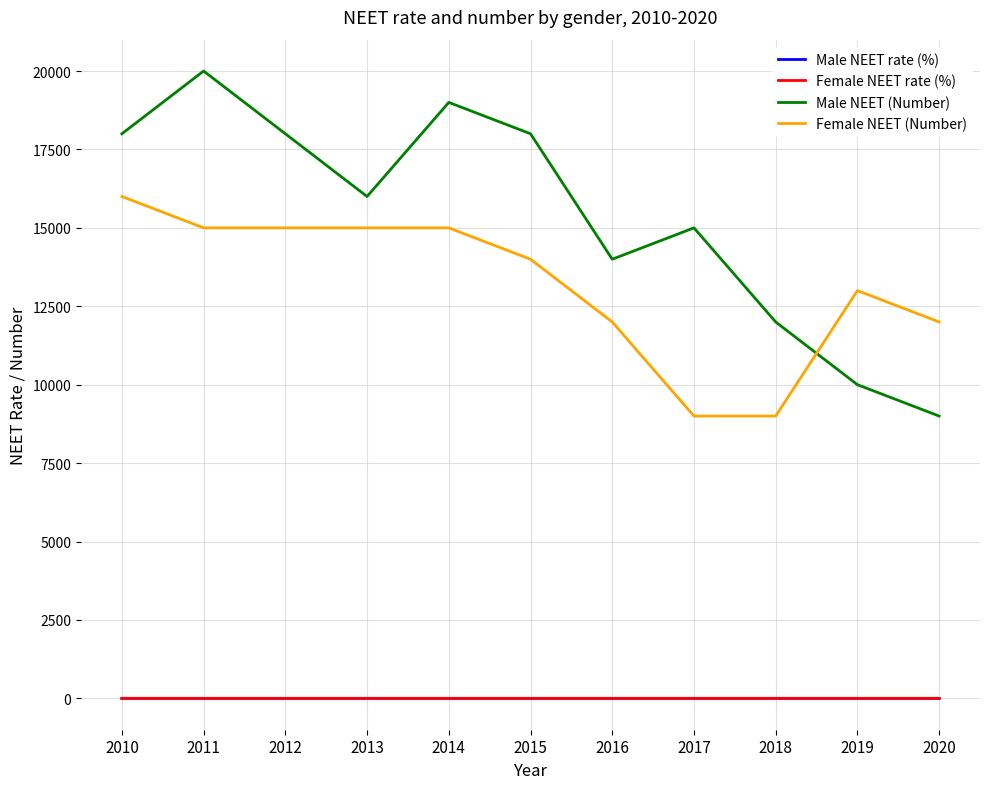

What is the average value of the Male NEET rate (%) series?

0.1